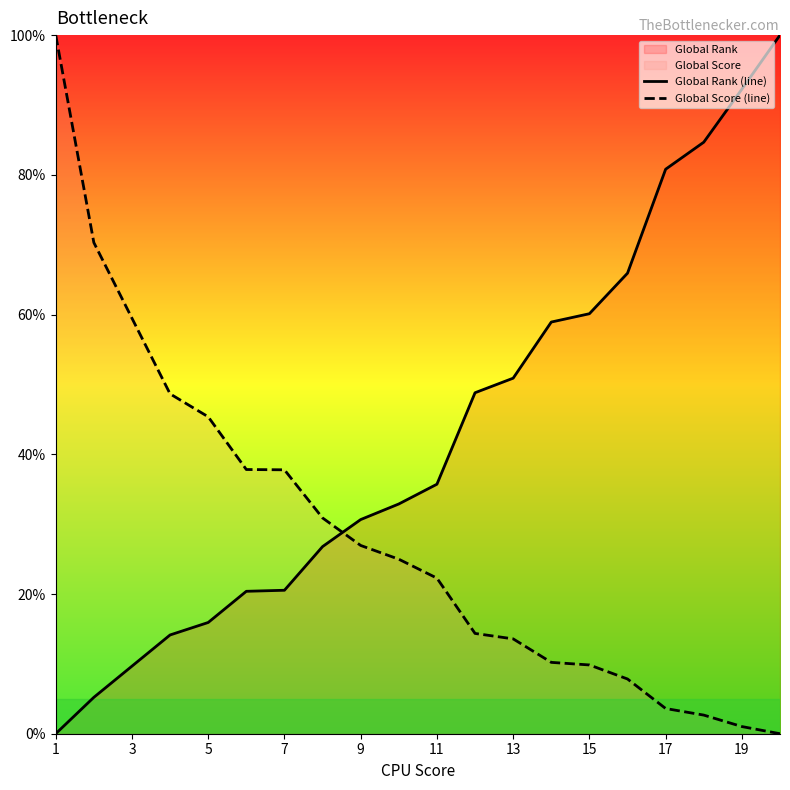

What is the average value of the Global Rank (line) series?

42.7